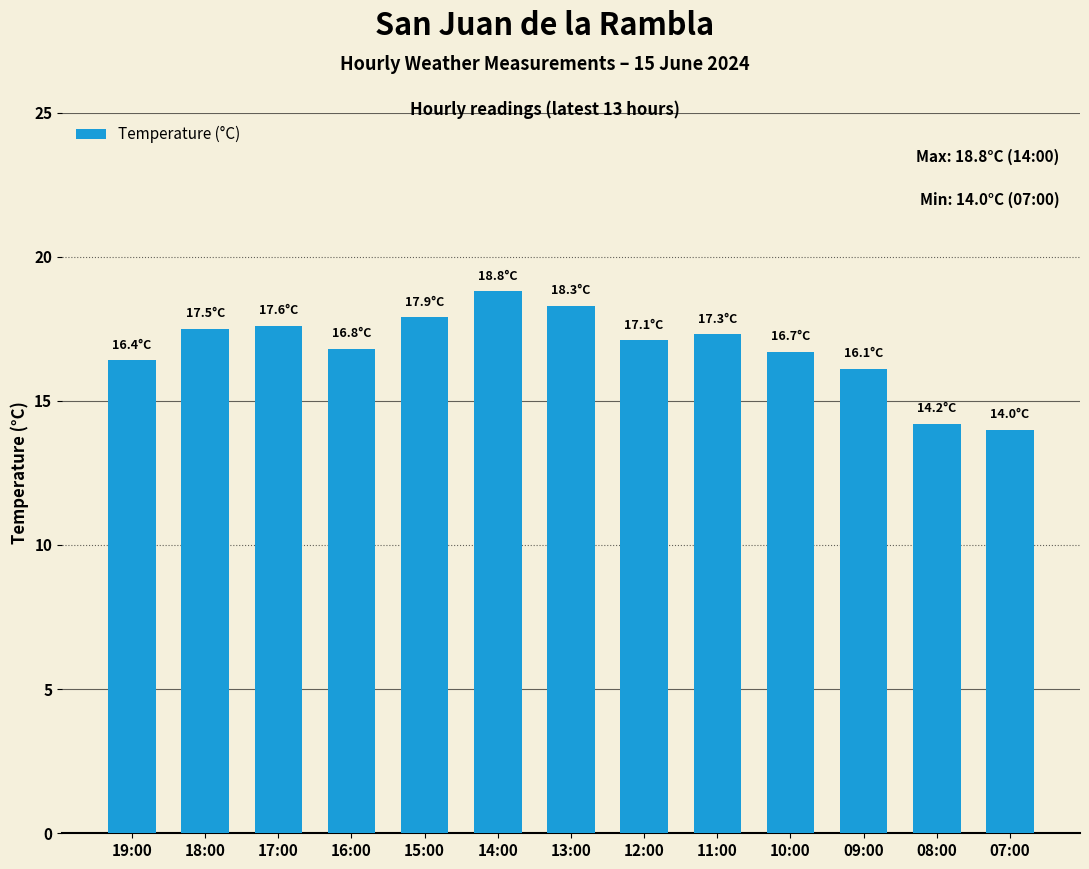

What position from the left is 07:00?

13